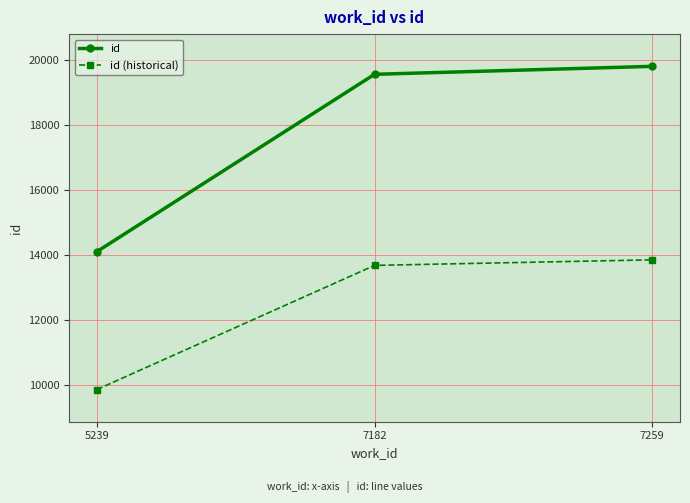

At which label does id (historical) reach its minimum?

5239